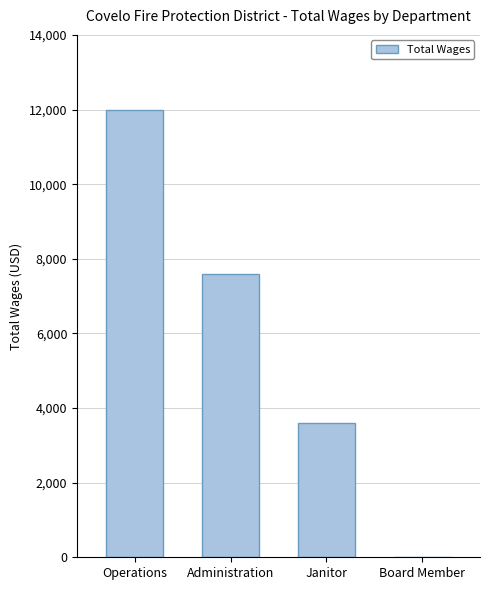

How many values are above zero?

3